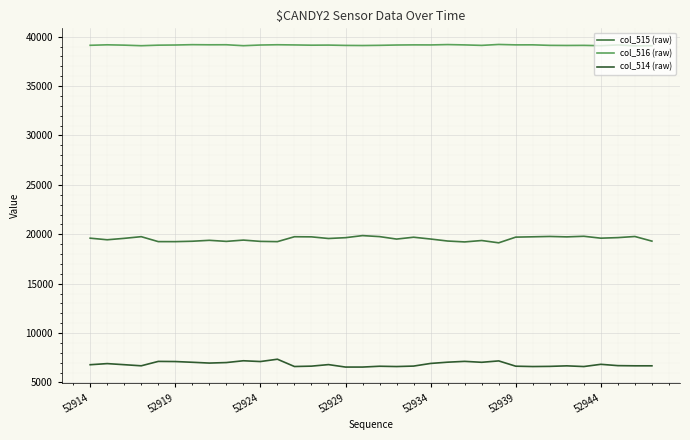

True or false: col_515 (raw) and col_516 (raw) cross at least once.

False